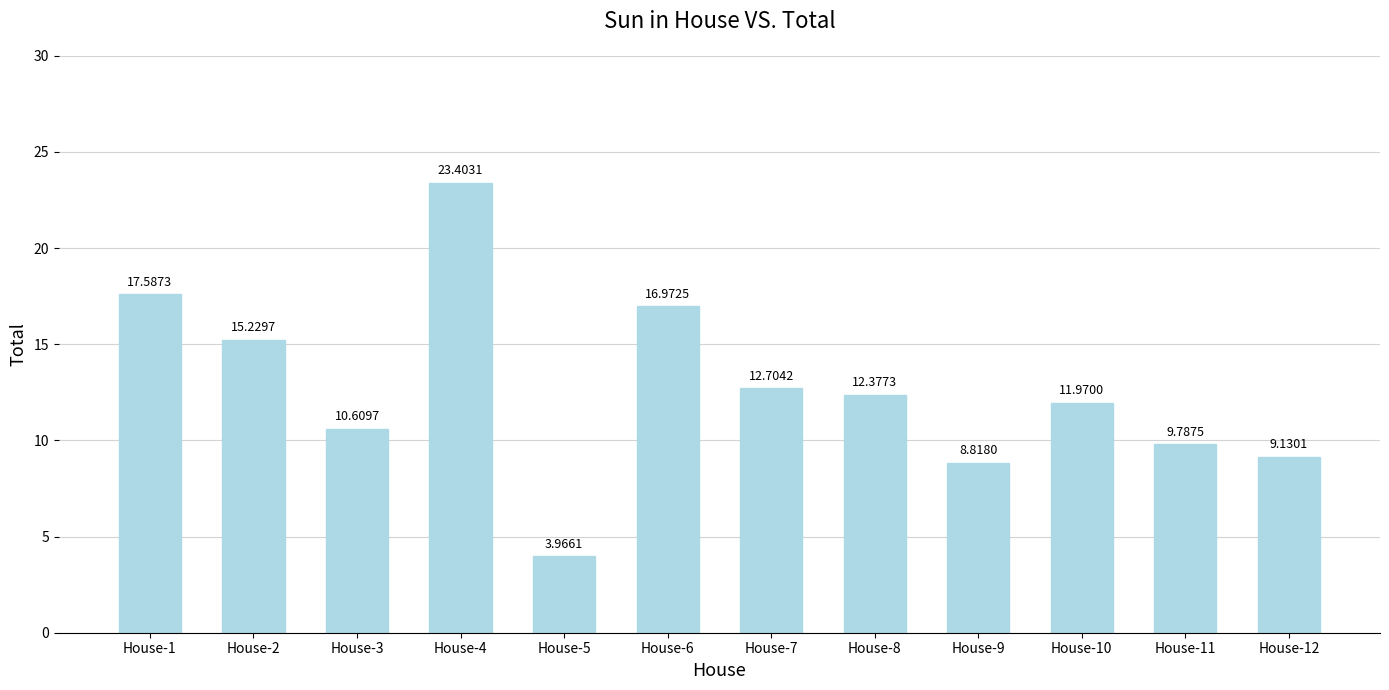

How many values are below 12?

6